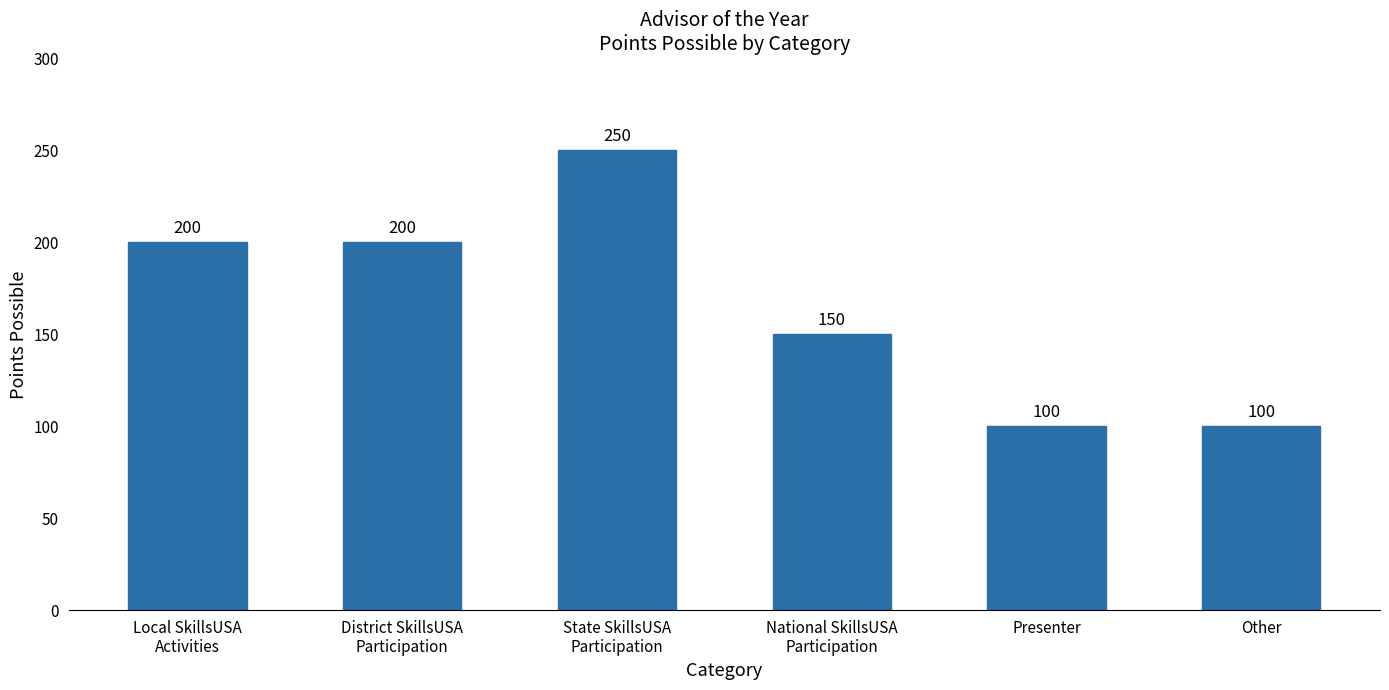

What is the change in value from District SkillsUSA
Participation to State SkillsUSA
Participation?

+50